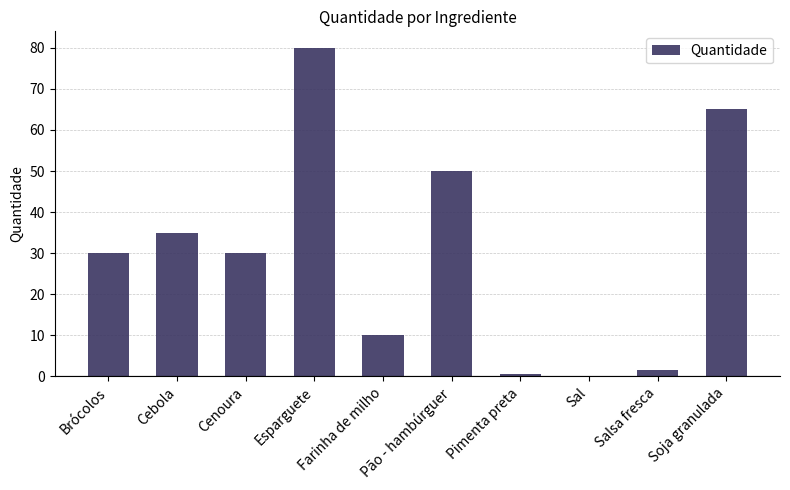

What is the greatest value displayed?

80.0